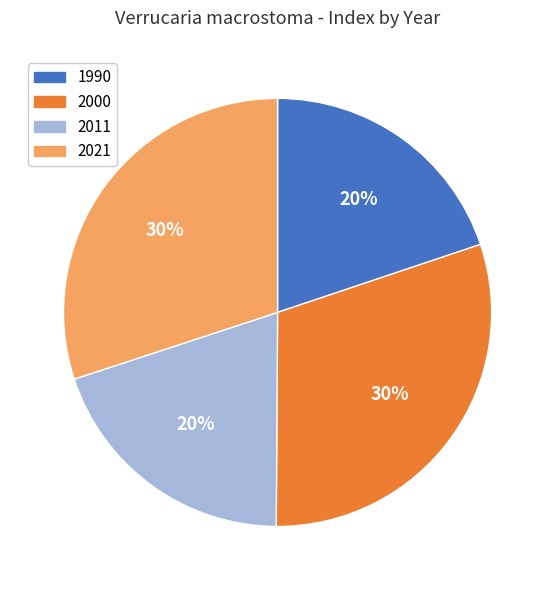

To the nearest percent, what percentage of the pie is 2021?

30%